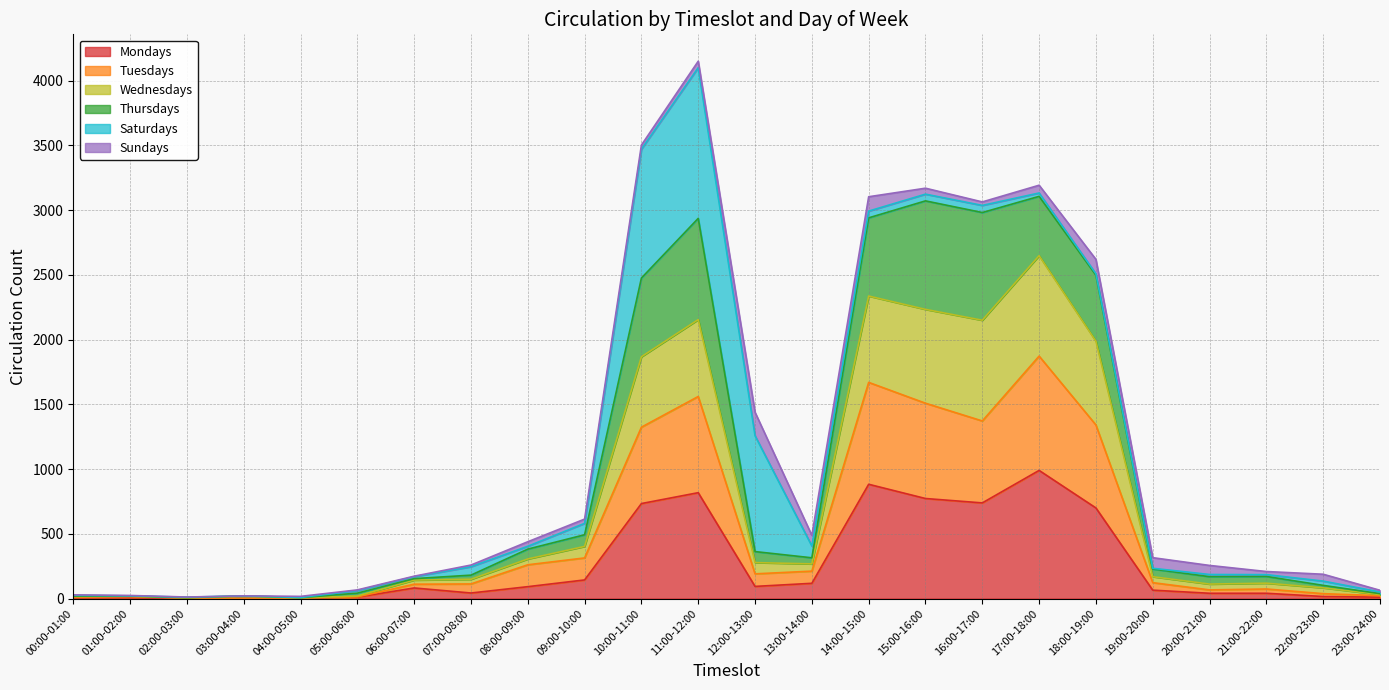

How many lines are shown in the chart?

6